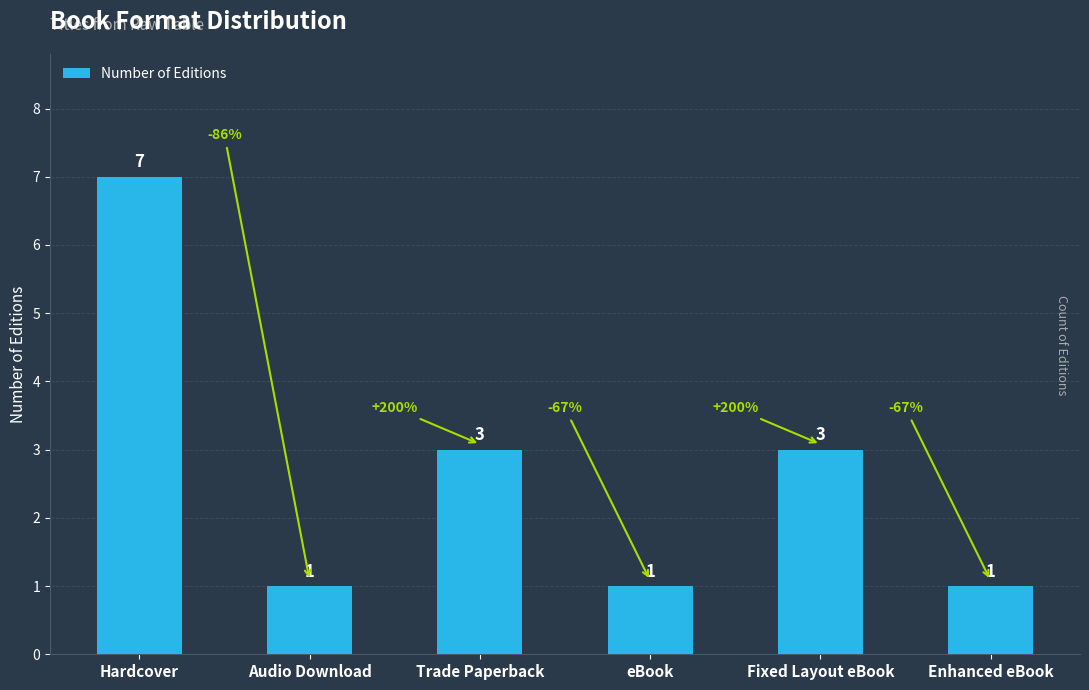

What value does the data have at eBook?

1